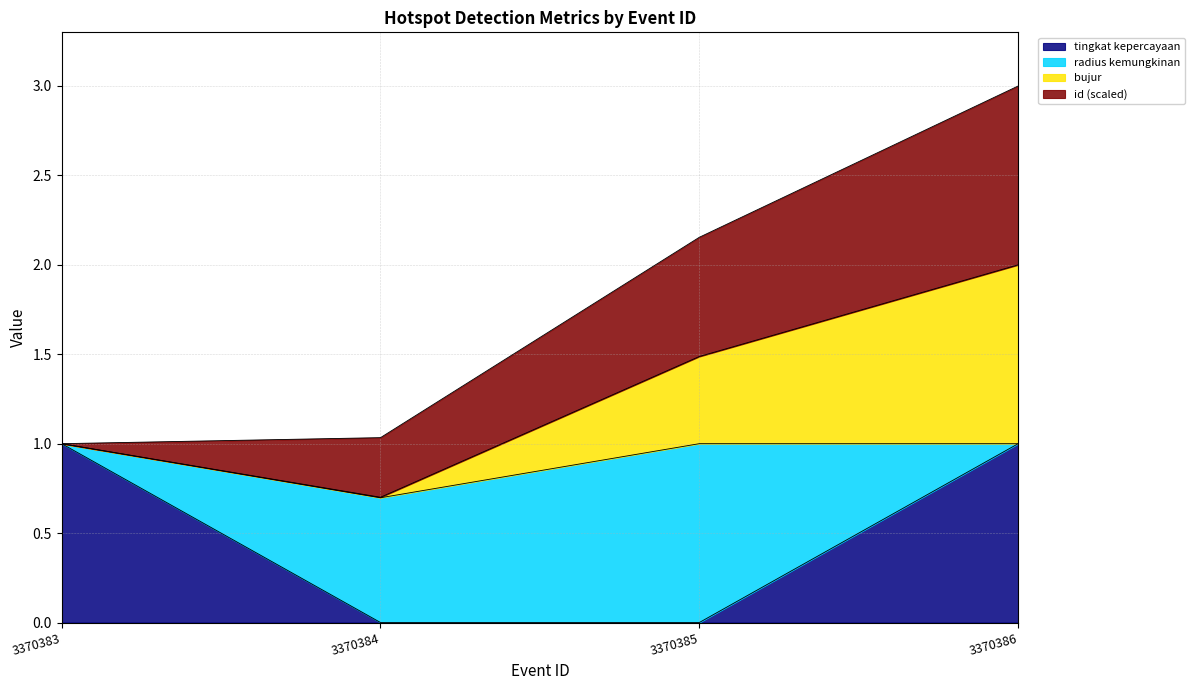

What is the difference between the second highest and second lowest values in the tingkat kepercayaan series?

1.0